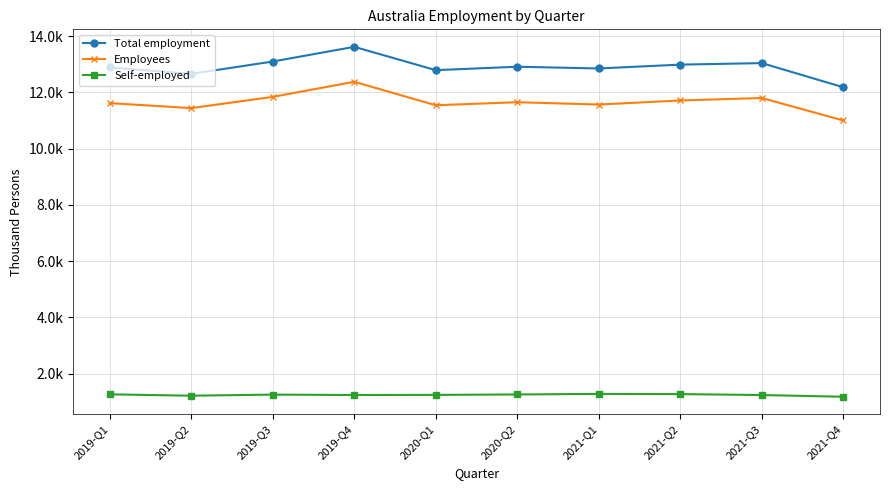

True or false: Total employment has a value of 13621.8 at 2019-Q4.

True